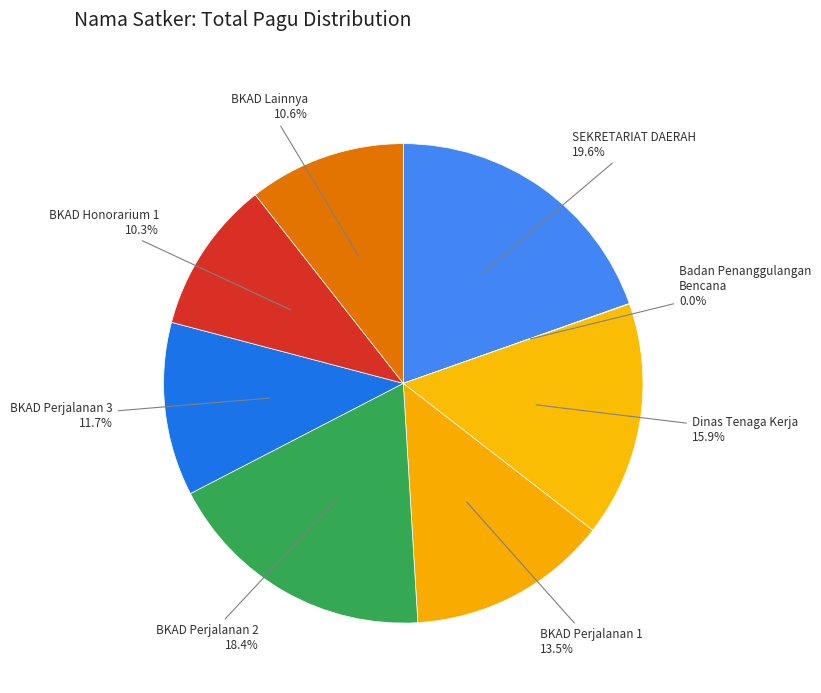

Approximately how many times larger is the value at BKAD Perjalanan 3 compared to BKAD Perjalanan 1?

0.9